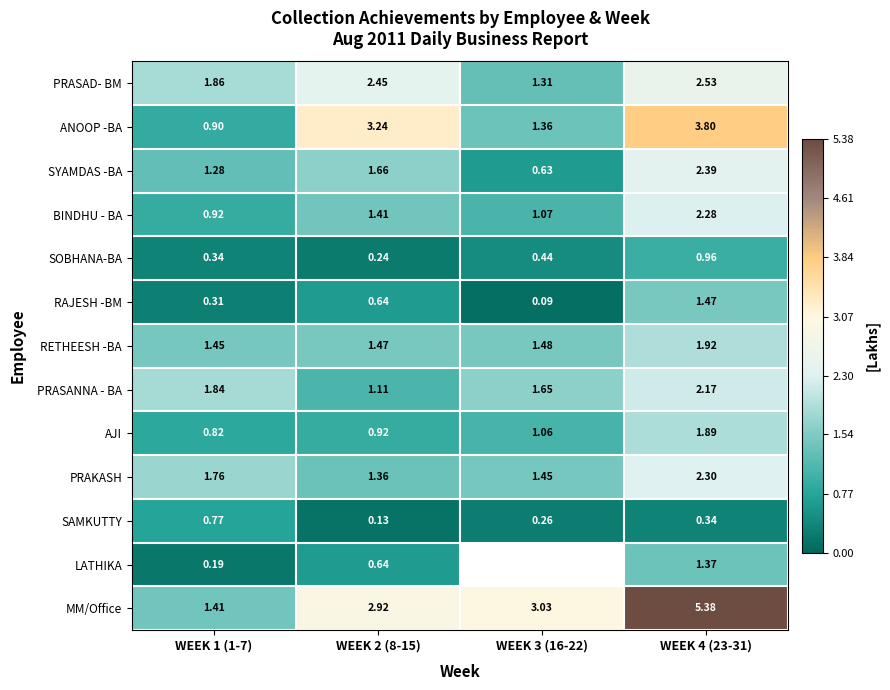

Rank the series at WEEK 1 (1-7) from highest to lowest value.

PRASAD- BM, PRASANNA - BA, PRAKASH, RETHEESH -BA, MM/Office, SYAMDAS -BA, BINDHU - BA, ANOOP -BA, AJI, SAMKUTTY, SOBHANA-BA, RAJESH -BM, LATHIKA